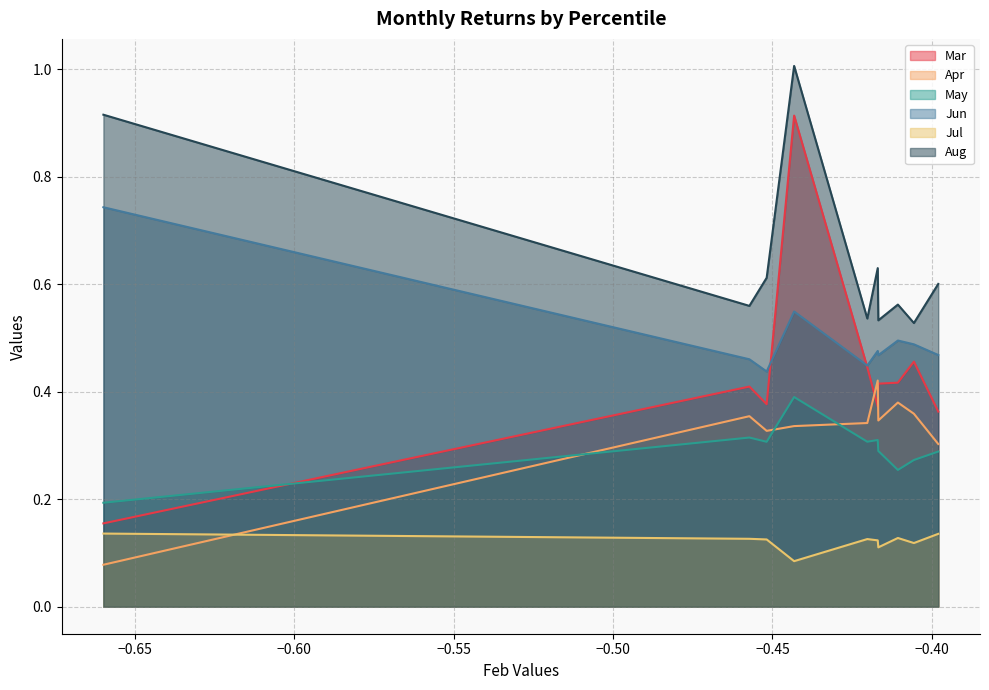

Count the May values in the range 0 to 1.

10